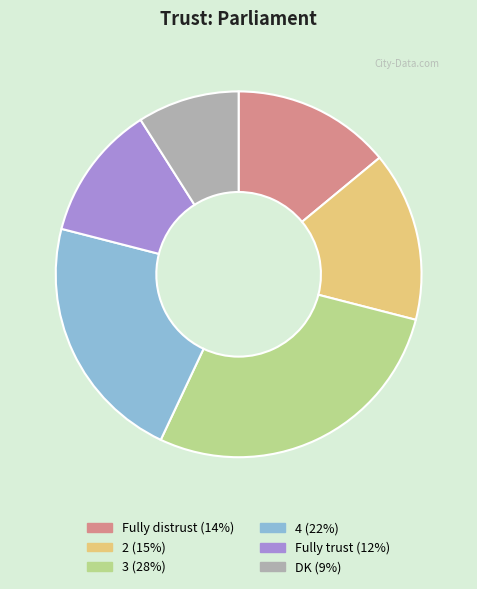

What is the ratio of the value at 2 (15%) to the value at 4 (22%)?

0.7